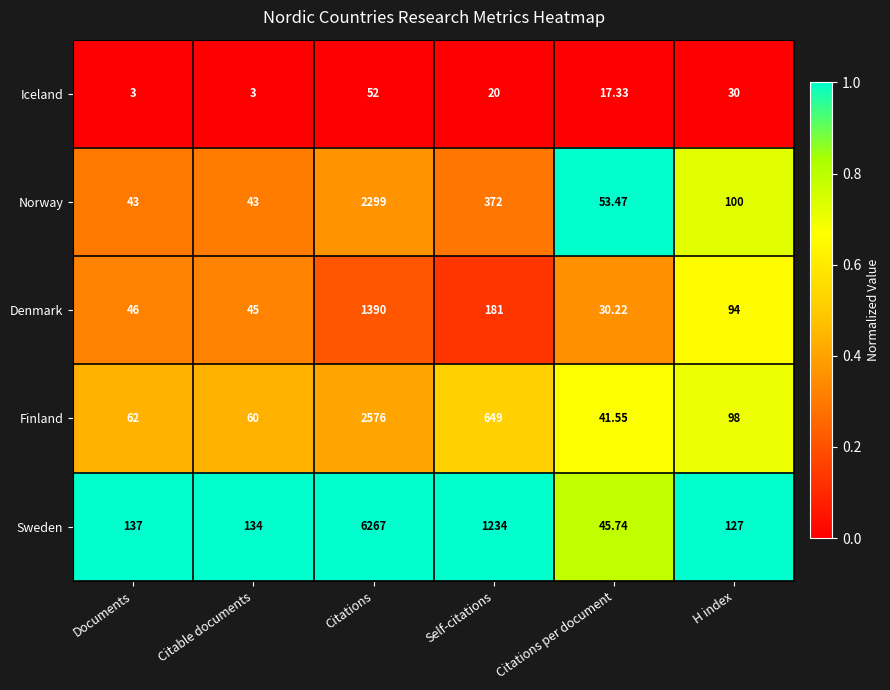

What is the maximum value shown in the chart?

6267.0